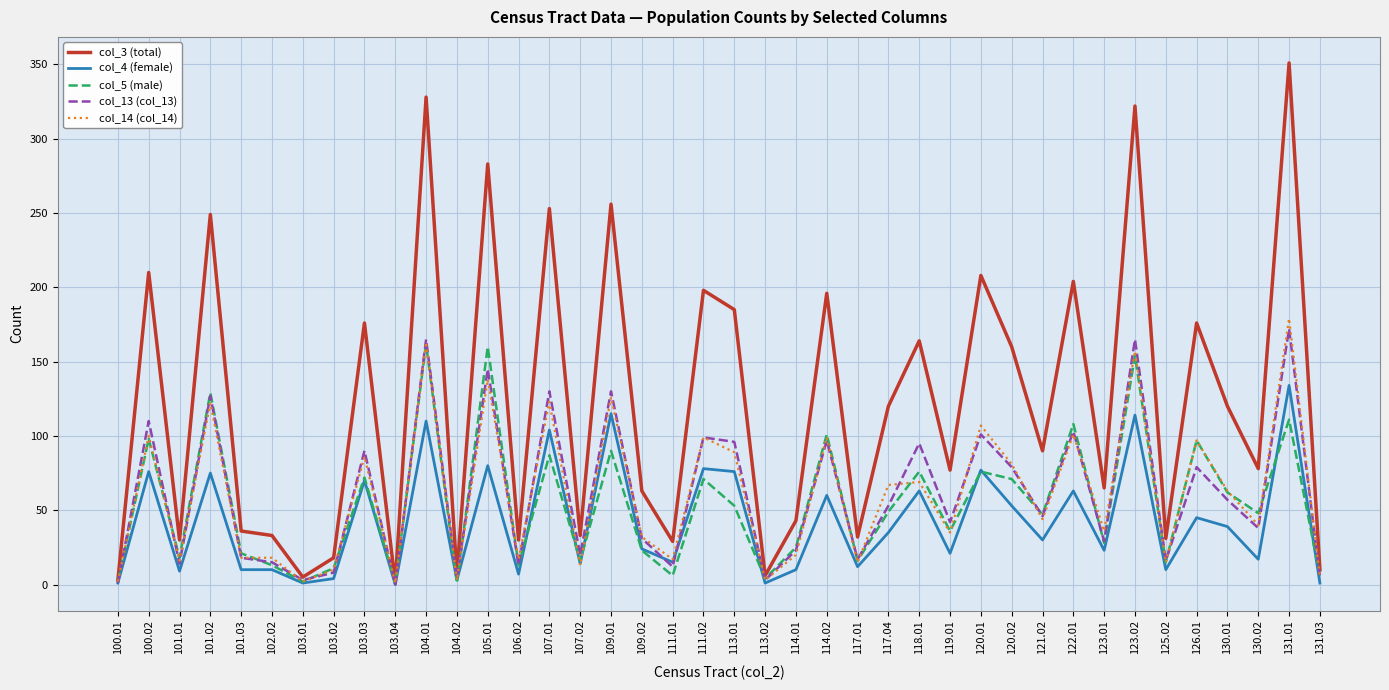

Is the value of col_14 (col_14) at 107.01 greater than the value of col_13 (col_13) at 118.01?

Yes